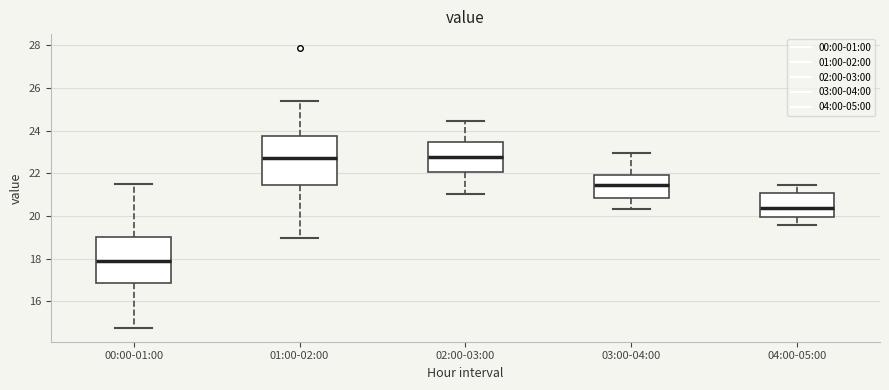

Reading left to right, read every box against the y-axis: the position of its median line, the range the box covers, and the ends of its whiskers. The values are not printed on the chart, so give them approximately, as read against the axis.

00:00-01:00: median 18.0, box 16.8 to 19.0, whiskers 14.8 to 21.6
01:00-02:00: median 22.8, box 21.4 to 23.8, whiskers 19.0 to 25.4
02:00-03:00: median 22.8, box 22.0 to 23.4, whiskers 21.0 to 24.4
03:00-04:00: median 21.4, box 20.8 to 22.0, whiskers 20.4 to 23.0
04:00-05:00: median 20.4, box 20.0 to 21.0, whiskers 19.6 to 21.4